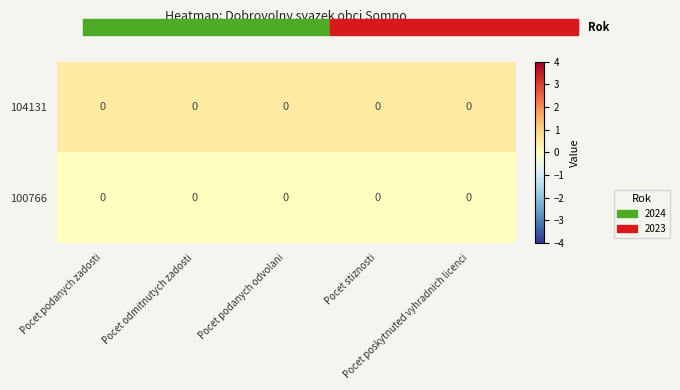

List the labels in order of 104131 value, largest first.

Pocet podanych zadosti, Pocet odmitnutych zadosti, Pocet podanych odvolani, Pocet stiznosti, Pocet poskytnuted vyhradnich licenci